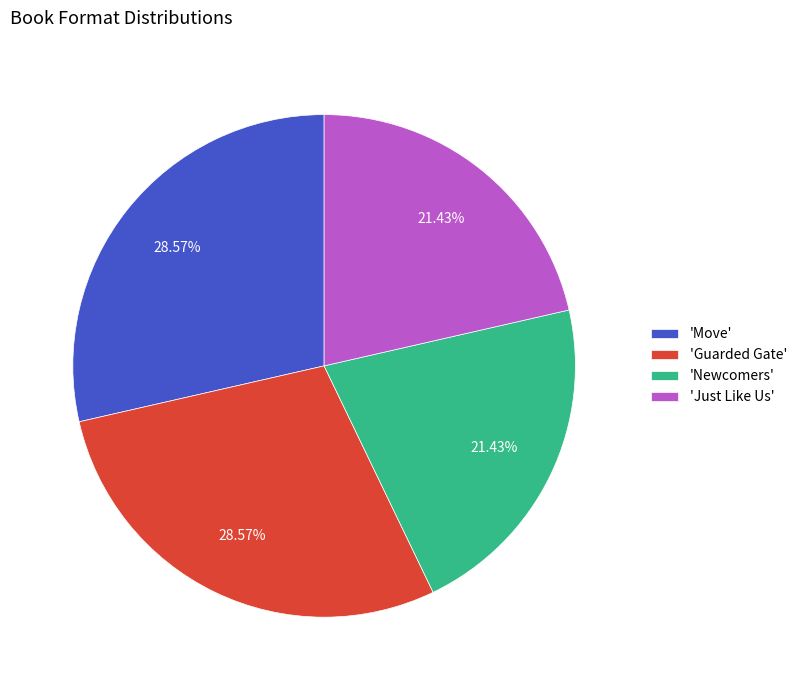

Do 'Guarded Gate' and 'Move' together represent more than half of the pie?

Yes